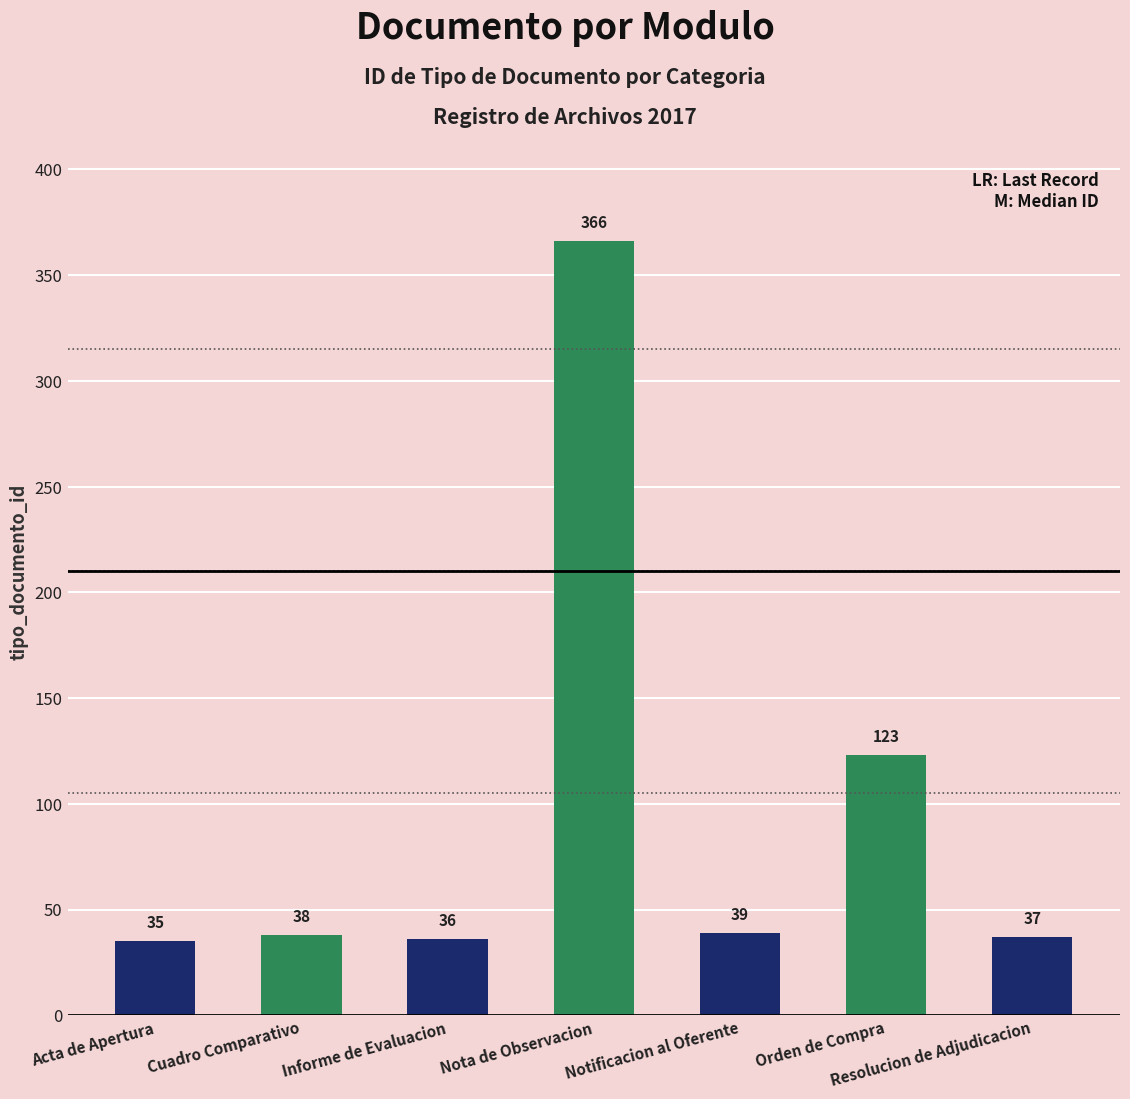

List the labels in order of value, smallest first.

Acta de Apertura, Informe de Evaluacion, Resolucion de Adjudicacion, Cuadro Comparativo, Notificacion al Oferente, Orden de Compra, Nota de Observacion